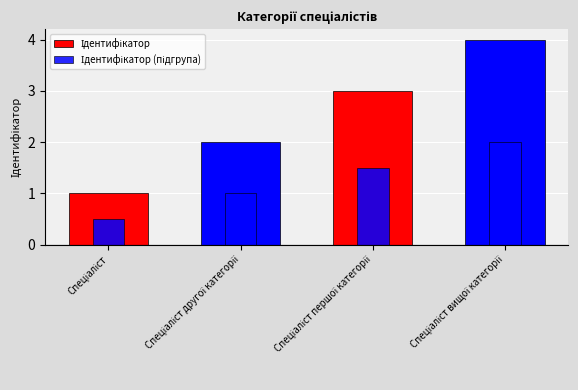

What are all the series names shown in the legend?

Ідентифікатор, Ідентифікатор (підгрупа)